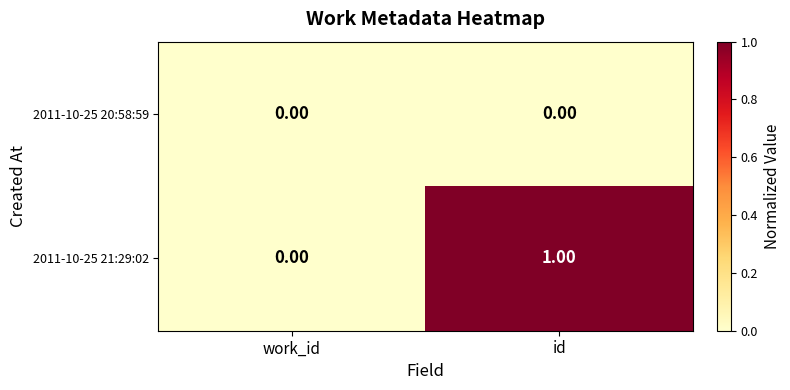

Which series has the widest spread of values?

2011-10-25 21:29:02